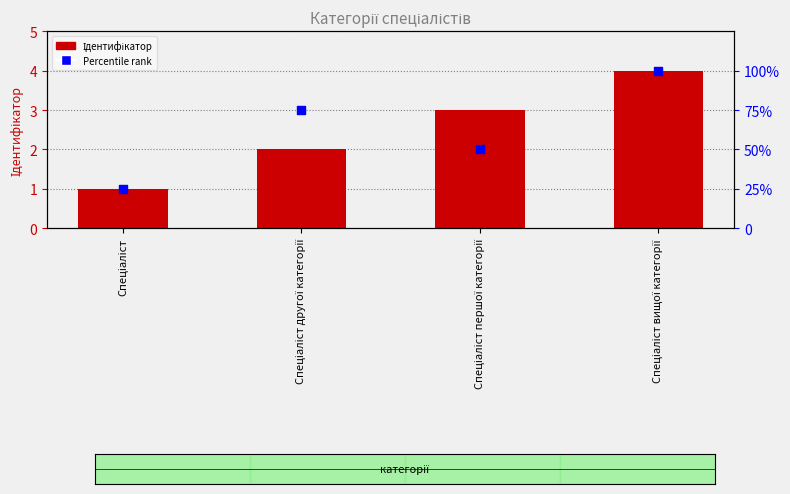

Which series has the widest spread of Y values?

Percentile rank